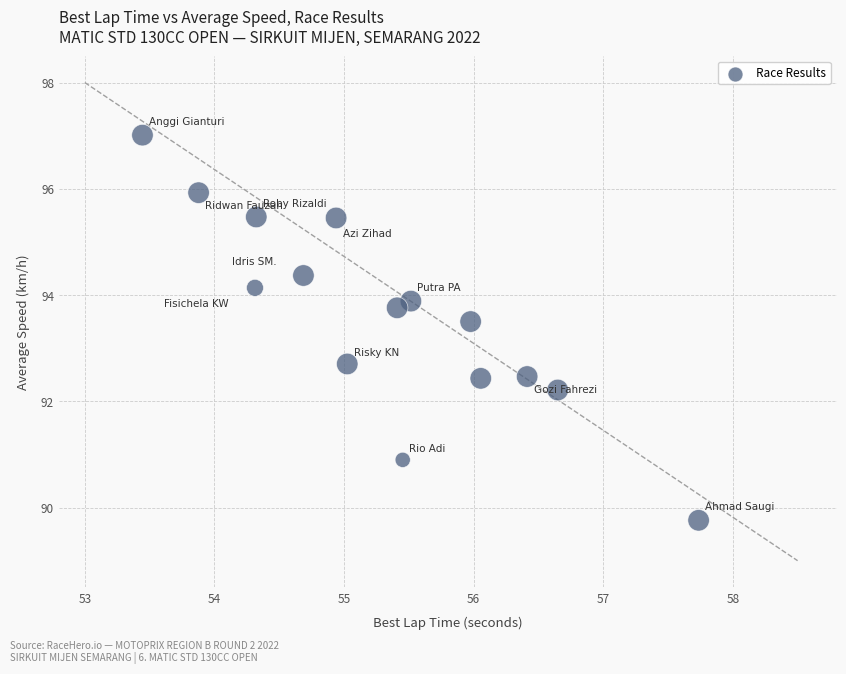

What Y value in the scatter plot is closest to 93?

92.7